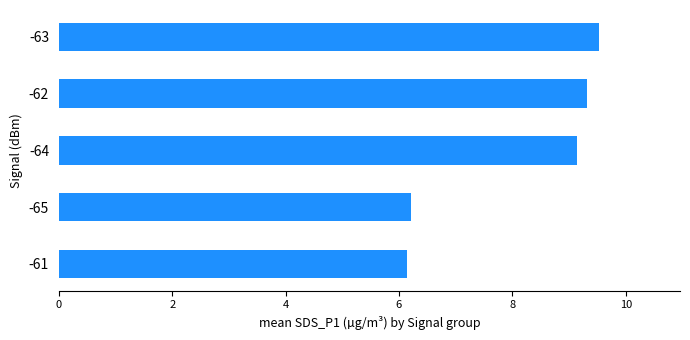

The chart shows a value of 10.3 at -65. True or false?

False